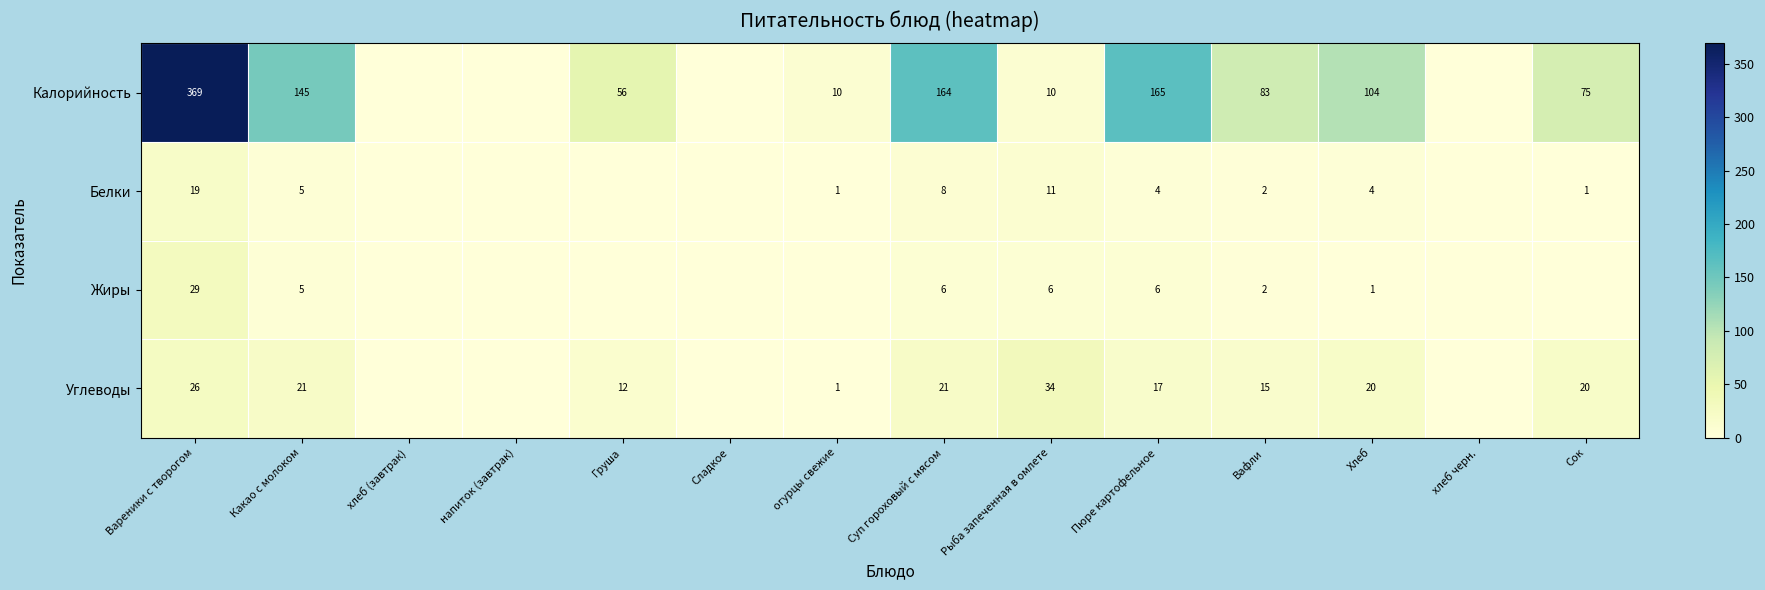

What is the spread (max minus min) of values at Груша?

56